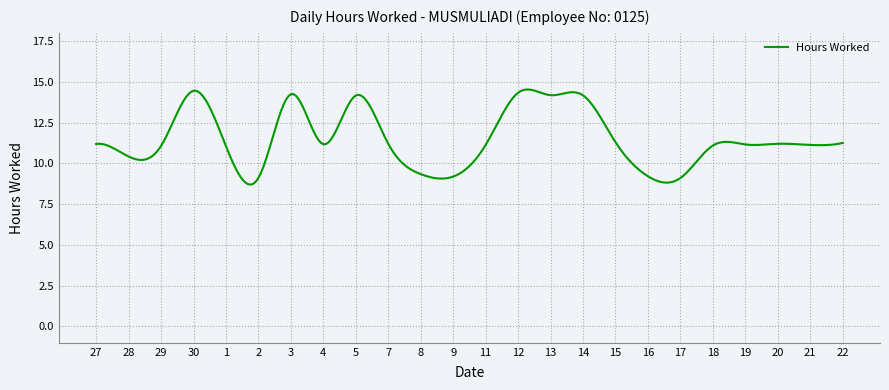

What is the smallest value displayed?

8.7